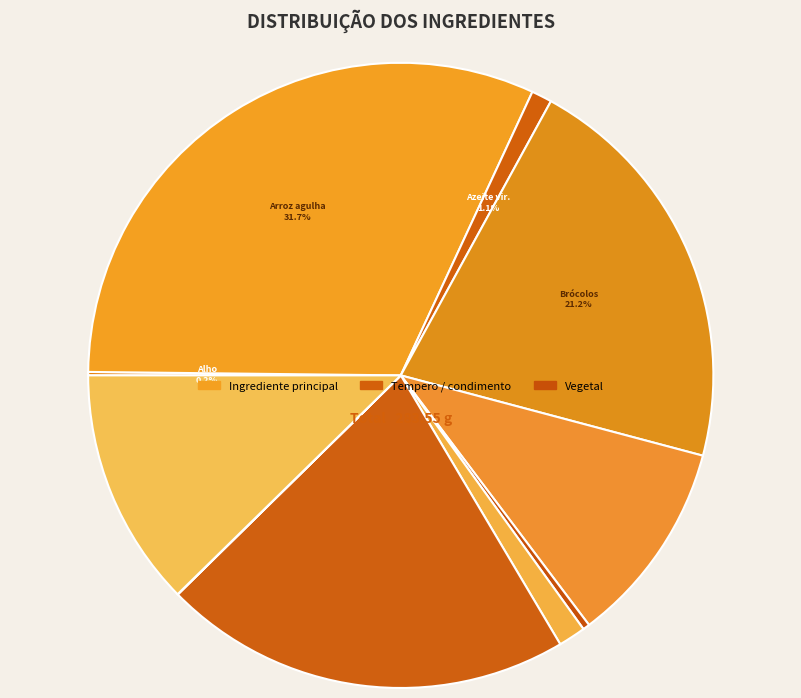

Which slice is the largest?

Arroz agulha